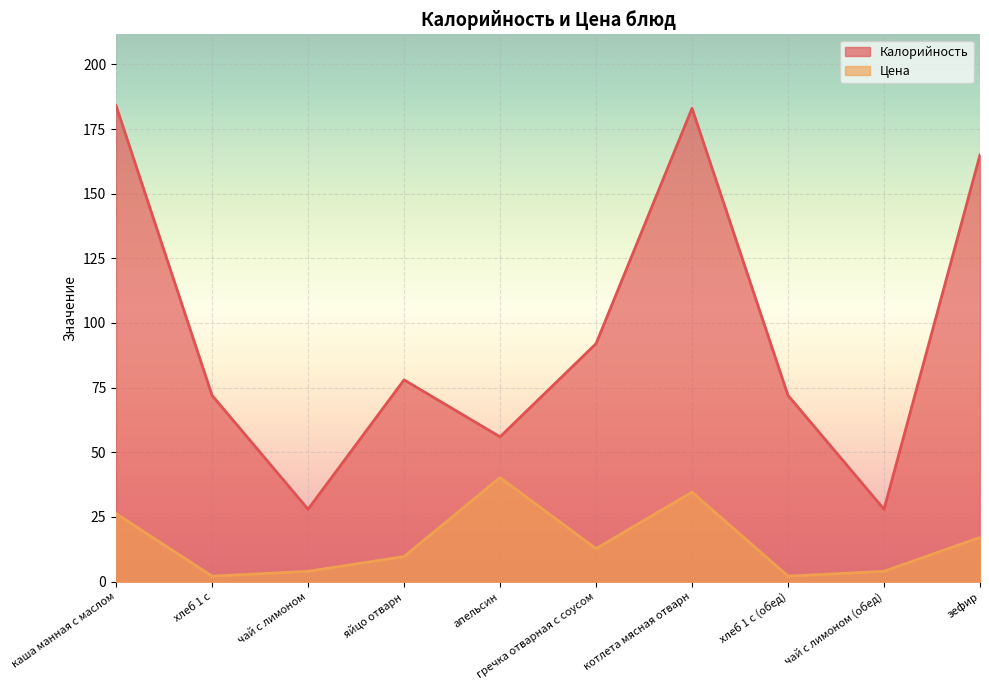

What is the difference between the Калорийность values at чай с лимоном and апельсин?

28.0